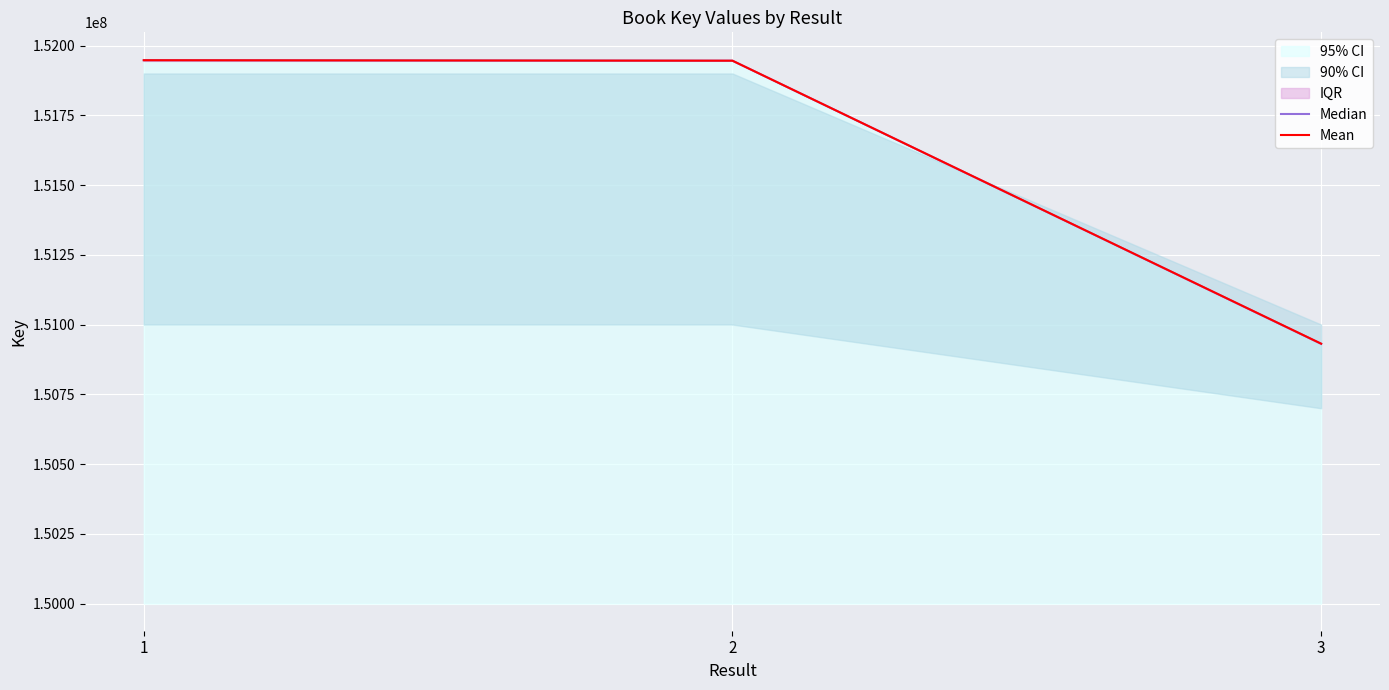

What is the lowest value of the Mean series?

150931485